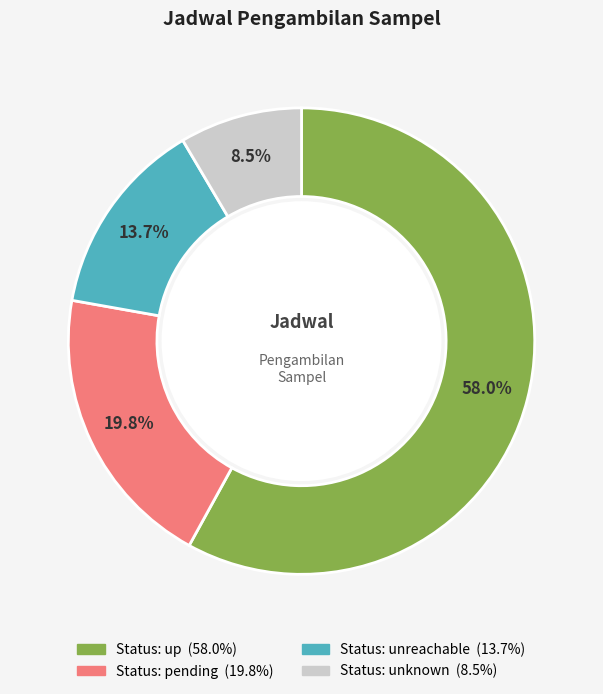

Count the number of slices in the pie.

4